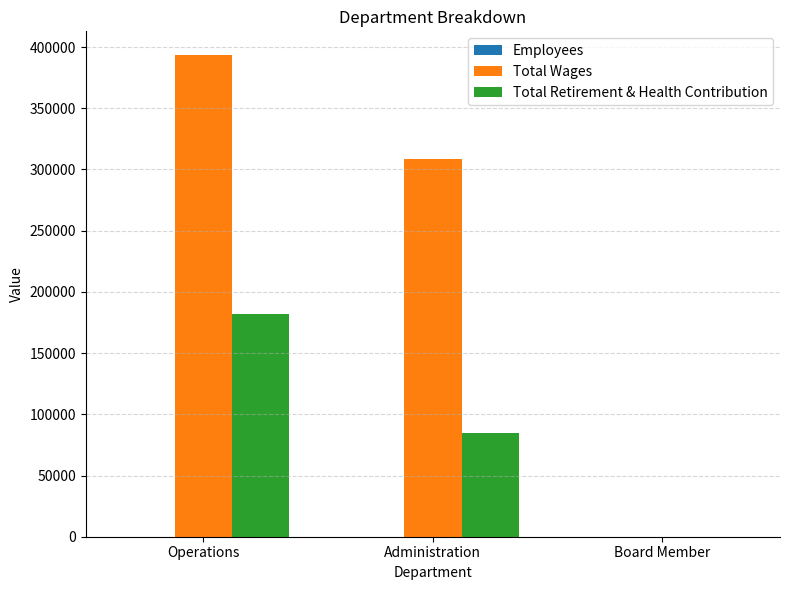

Which series changed the most between Operations and Board Member?

Total Wages